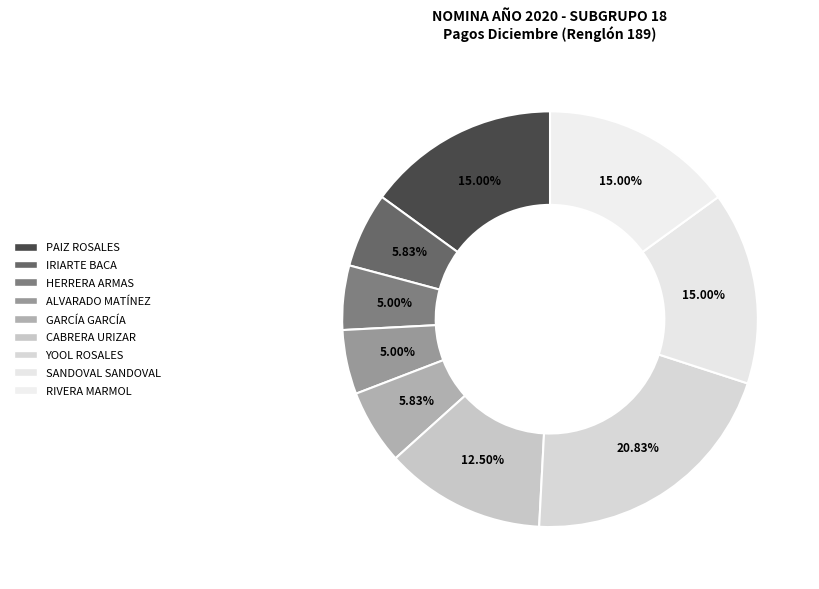

Rank the categories by value from highest to lowest.

EDGAR ROLANDO YOOL ROSALES, LIGIA GABRIELA PAIZ ROSALES, JORGE LUIS SANDOVAL SANDOVAL, MIGUEL ANTONIO RIVERA MARMOL, WILLIAM EDUARDO CABRERA URIZAR, PÁVEL DANILO IRIARTE BACA, JESSICA MARÍA GARCÍA GARCÍA, WALFRE LIZANDRO HERRERA ARMAS, OSCAR BERNARDO ALVARADO MATÍNEZ